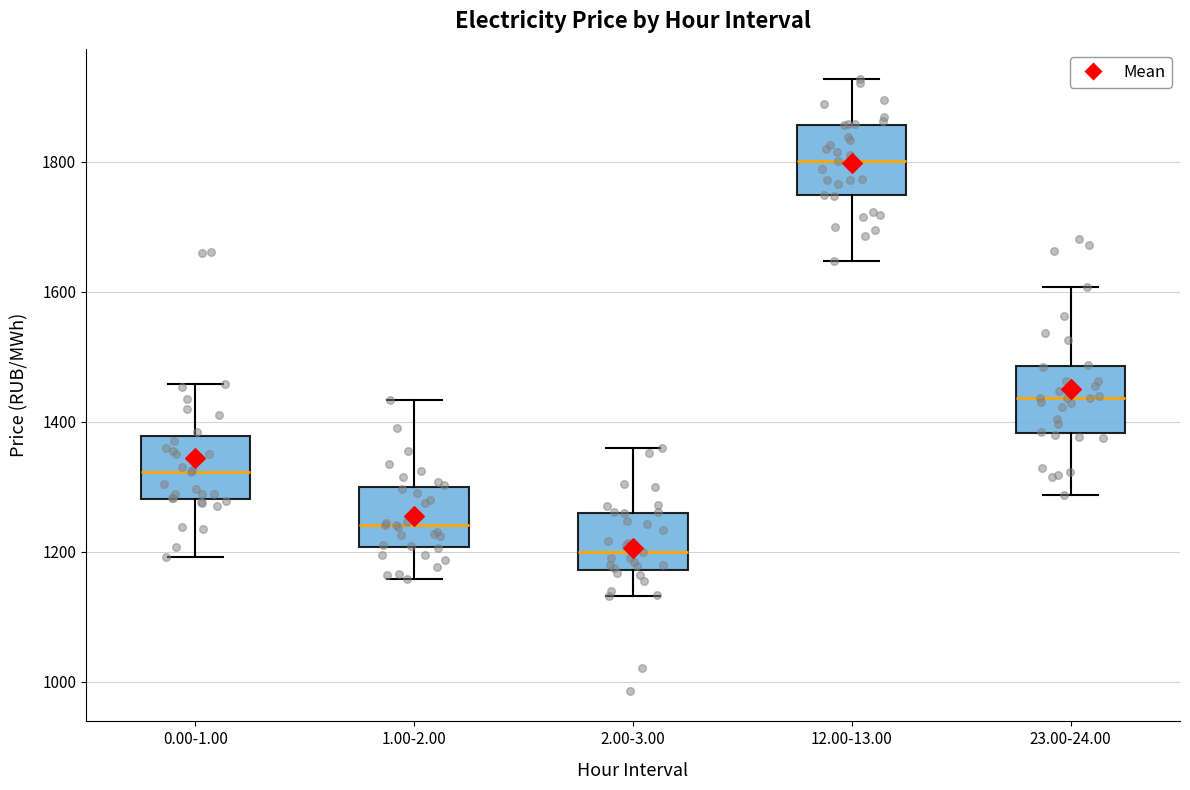

Where does the lower whisker of the box for 23.00-24.00 end on the y-axis? The values are not printed on the chart, so give them approximately, as read against the axis.

1280